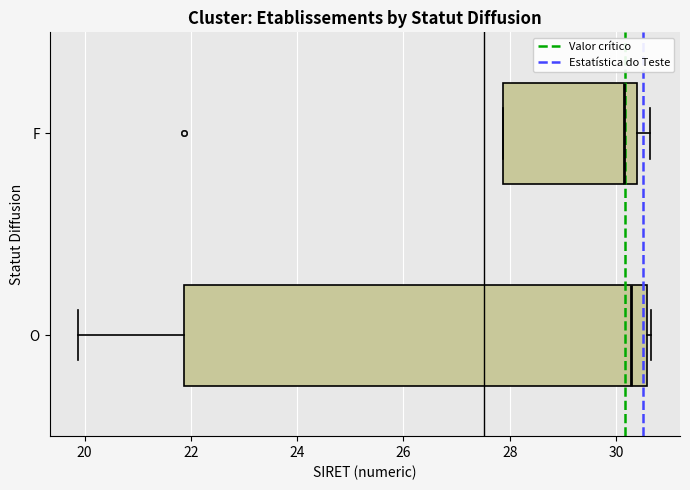

Comparing the boxes themselves (not the whiskers), which one is the widest?

O